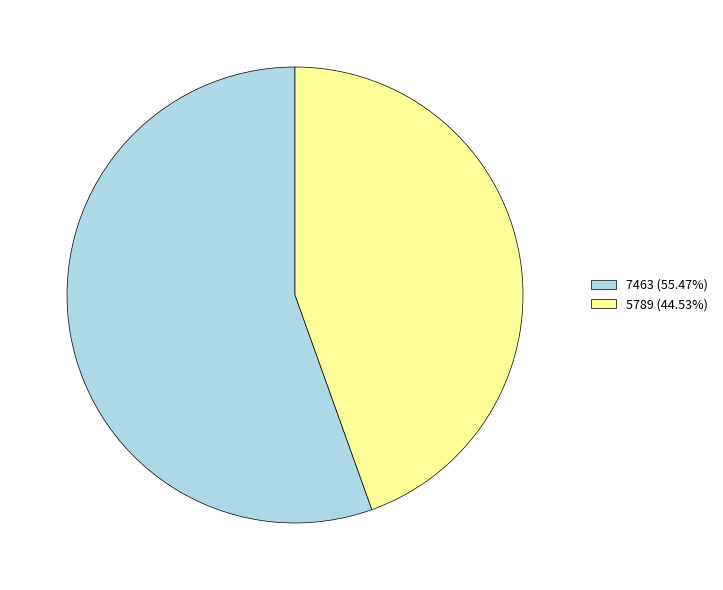

How many segments does this pie chart have?

2